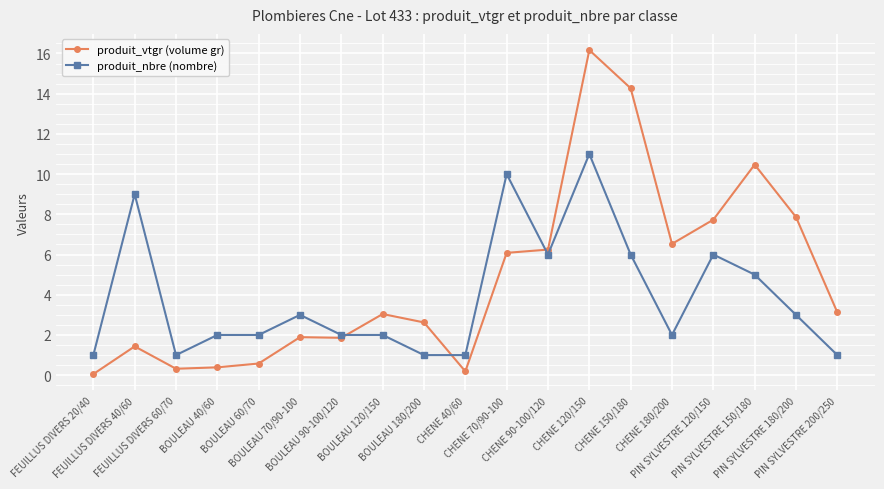

List the series in order of their overall mean, highest first.

produit_vtgr (volume gr), produit_nbre (nombre)